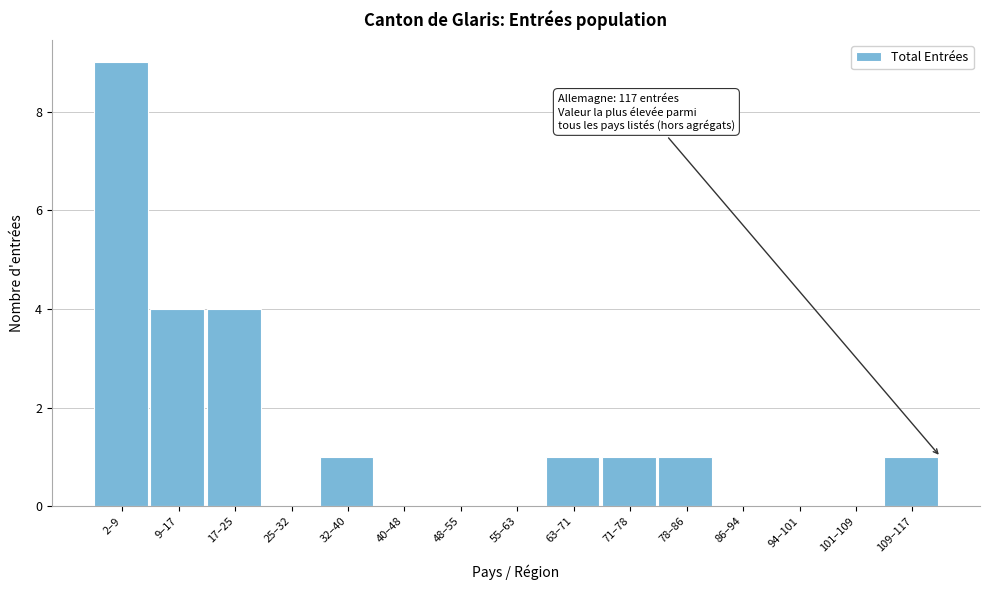

Reading right to left, what are all the values shown in this chart?

109–117=1	101–109=0	94–101=0	86–94=0	78–86=1	71–78=1	63–71=1	55–63=0	48–55=0	40–48=0	32–40=1	25–32=0	17–25=4	9–17=4	2–9=9